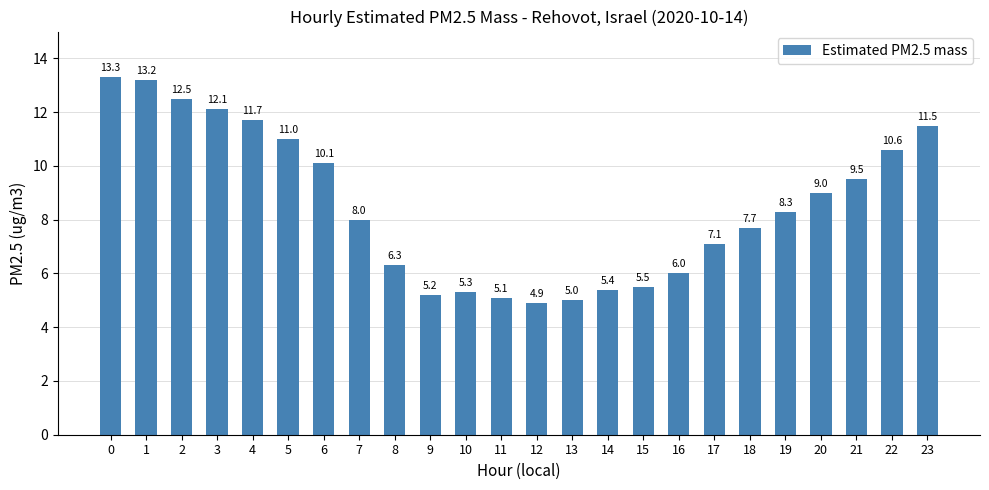

What is the average value?

8.5